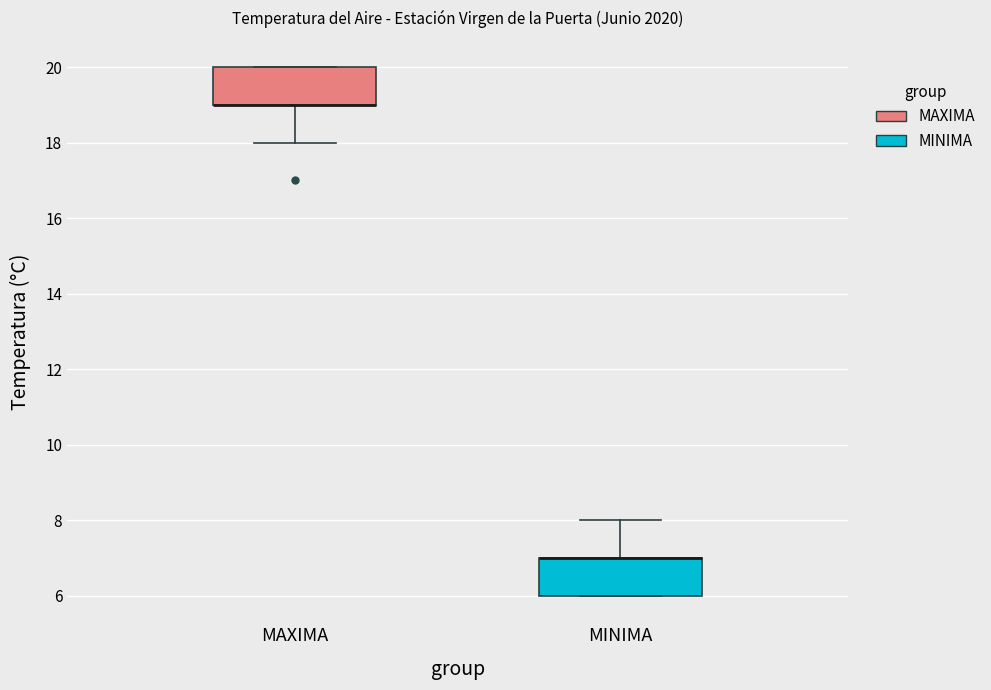

Reading left to right, read every box against the y-axis: the position of its median line, the range the box covers, and the ends of its whiskers. The values are not printed on the chart, so give them approximately, as read against the axis.

MAXIMA: median 19 (drawn on the box's lower edge), box 19 to 20, whiskers 18 to 20
MINIMA: median 7 (drawn on the box's upper edge), box 6 to 7, whiskers 6 to 8